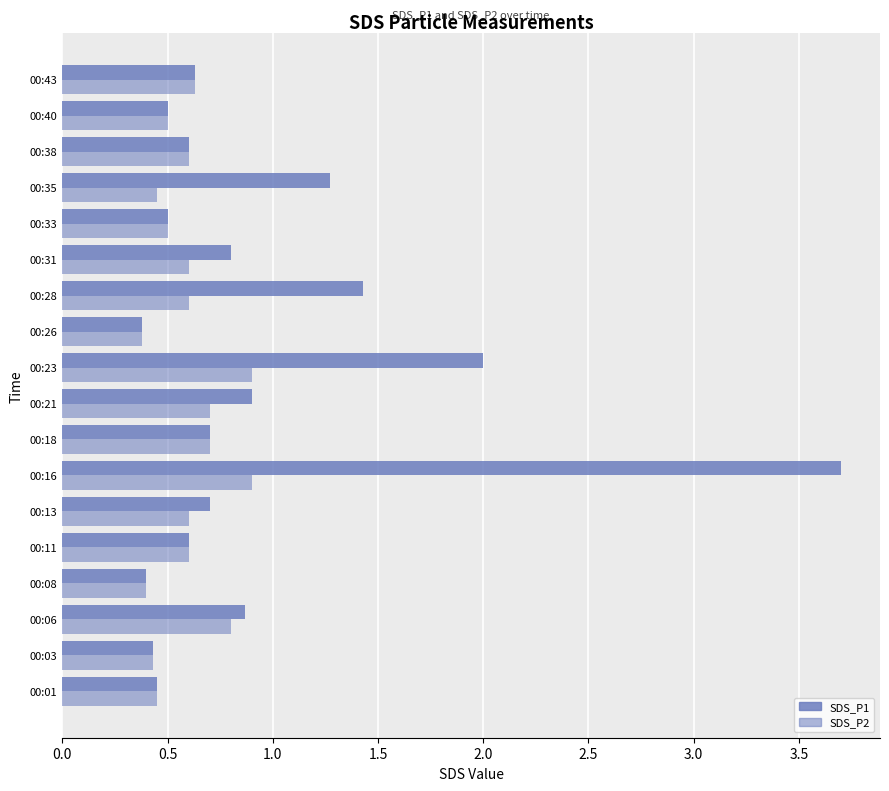

At how many categories does at least one series exceed 3?

1